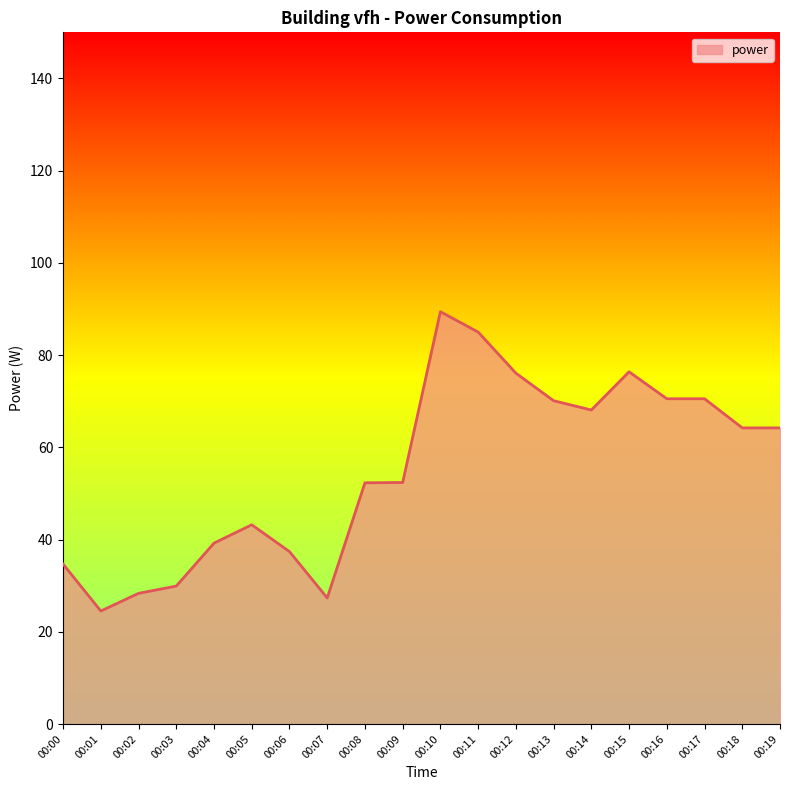

What is the approximate value at 00:04?

39.2